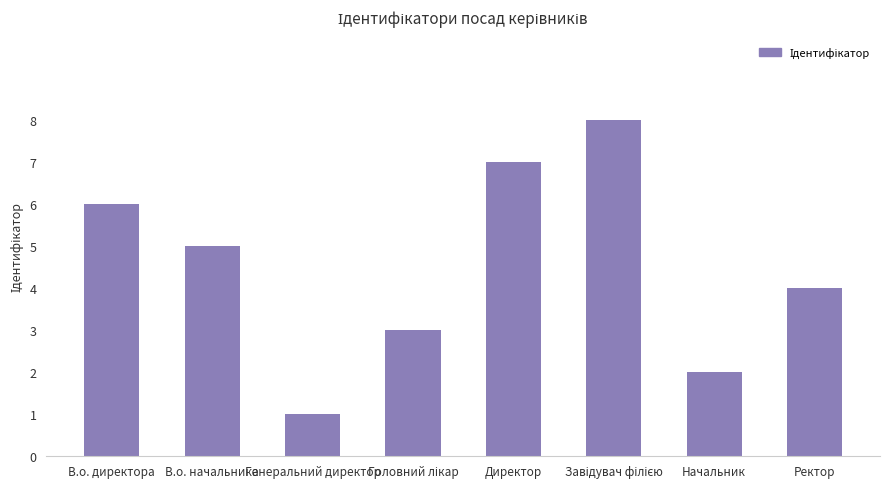

What is the change in value from В.о. начальника to Директор?

+2